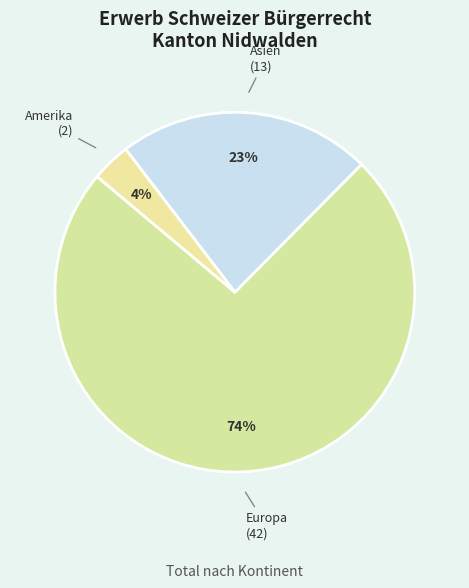

To the nearest percent, what is the average slice percentage?

33%